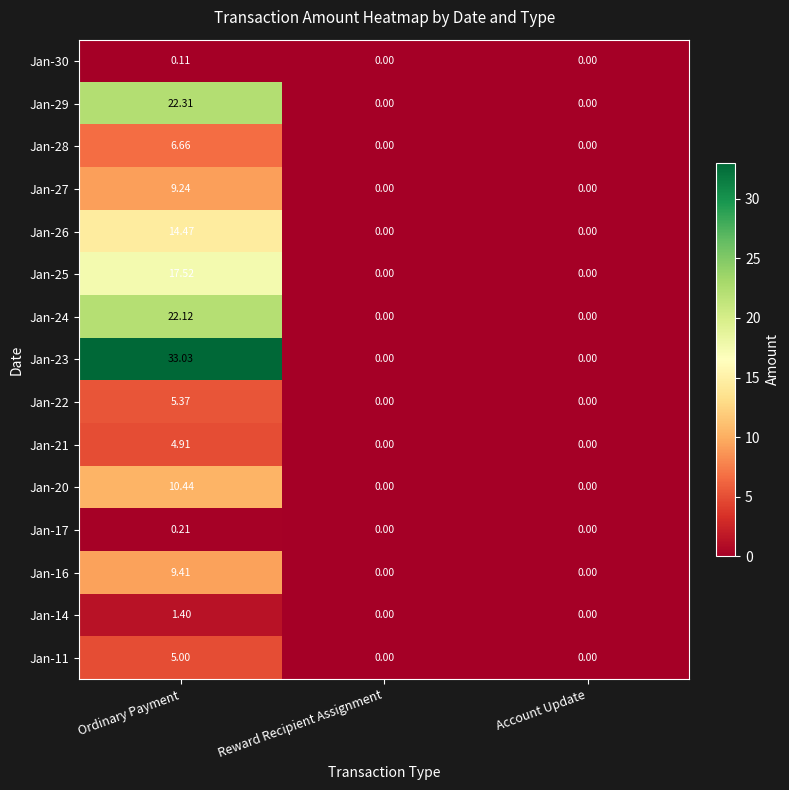

Which series has the largest range (max minus min)?

Jan-23